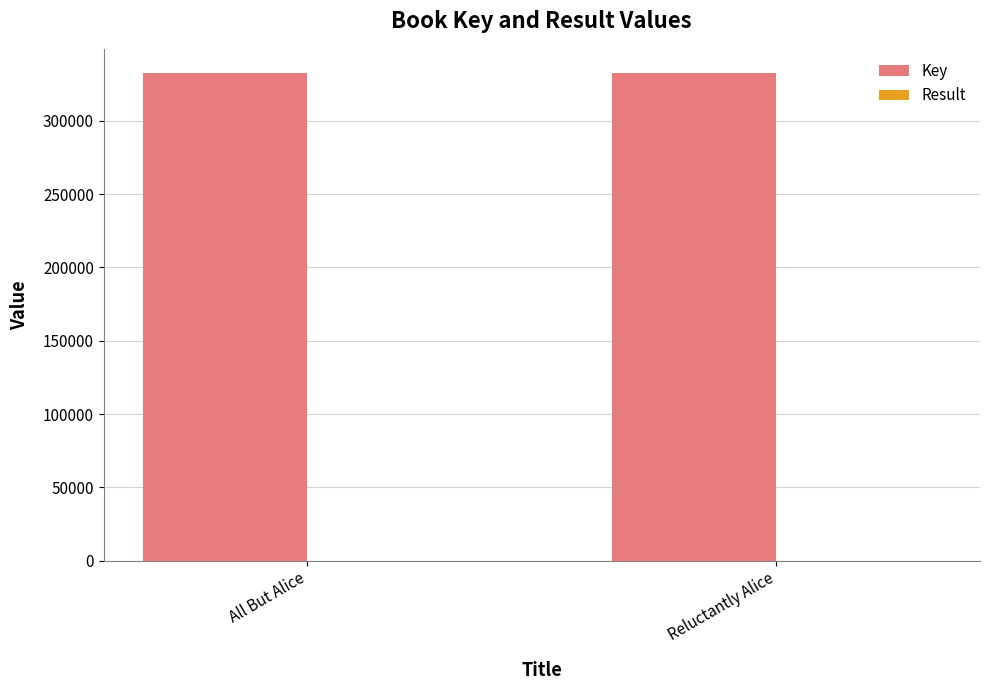

Which series has the largest total across all categories?

Key